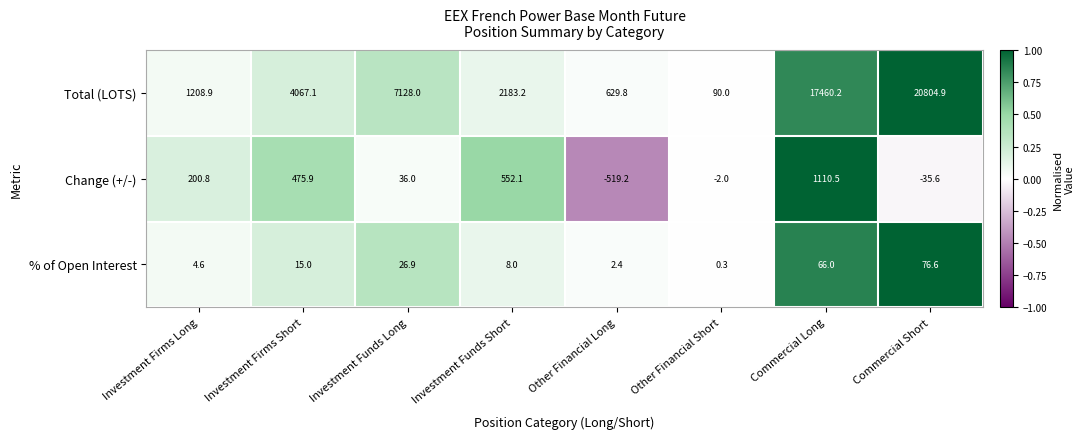

Reading right to left, list all the values displayed in this chart.

Total (LOTS): 20804.9	17460.2	90.0	629.8	2183.2	7128.0	4067.1	1208.9
Change (+/-): -35.6	1110.5	-2.0	-519.2	552.1	36.0	475.9	200.8
% of Open Interest: 76.6	66.0	0.3	2.4	8.0	26.9	15.0	4.6